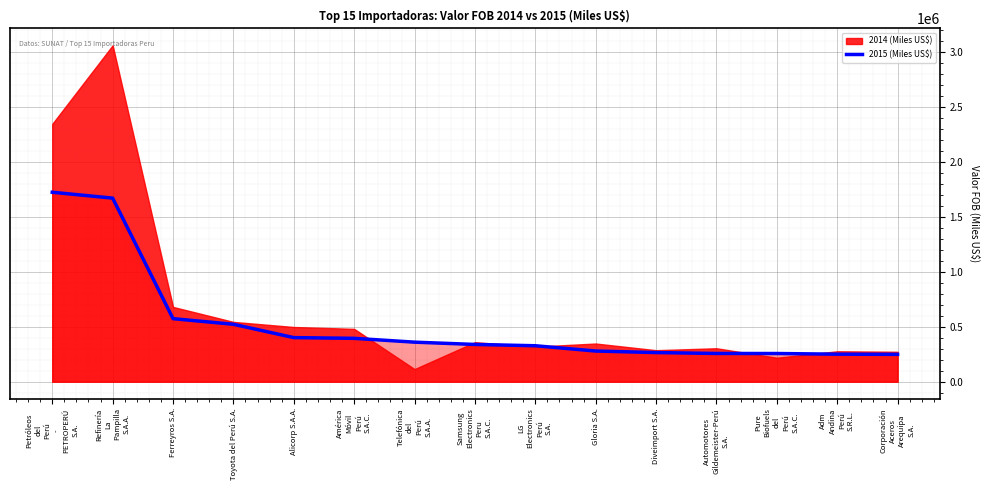

Reading left to right, extract all data points from this chart.

1725009.2	1671404.9	574060.6	522825.3	401470.1	394875.9	360116.0	339285.8	327446.1	279300.5	265329.3	257072.0	256706.5	250663.4	248914.5